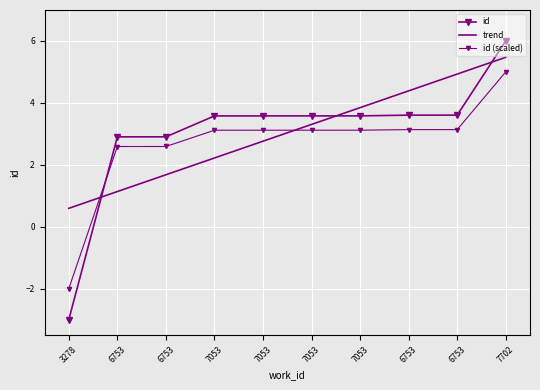

Reading right to left, transcribe all the data shown in this chart.

id: 7702=6.0	6753=3.6	6753=3.6	7053=3.6	7053=3.6	7053=3.6	7053=3.6	6753=2.9	6753=2.9	3278=-3.0
trend: 7702=5.5	6753=4.9	6753=4.4	7053=3.8	7053=3.3	7053=2.8	7053=2.2	6753=1.7	6753=1.1	3278=0.6
id (scaled): 7702=5.0	6753=3.1	6753=3.1	7053=3.1	7053=3.1	7053=3.1	7053=3.1	6753=2.6	6753=2.6	3278=-2.0